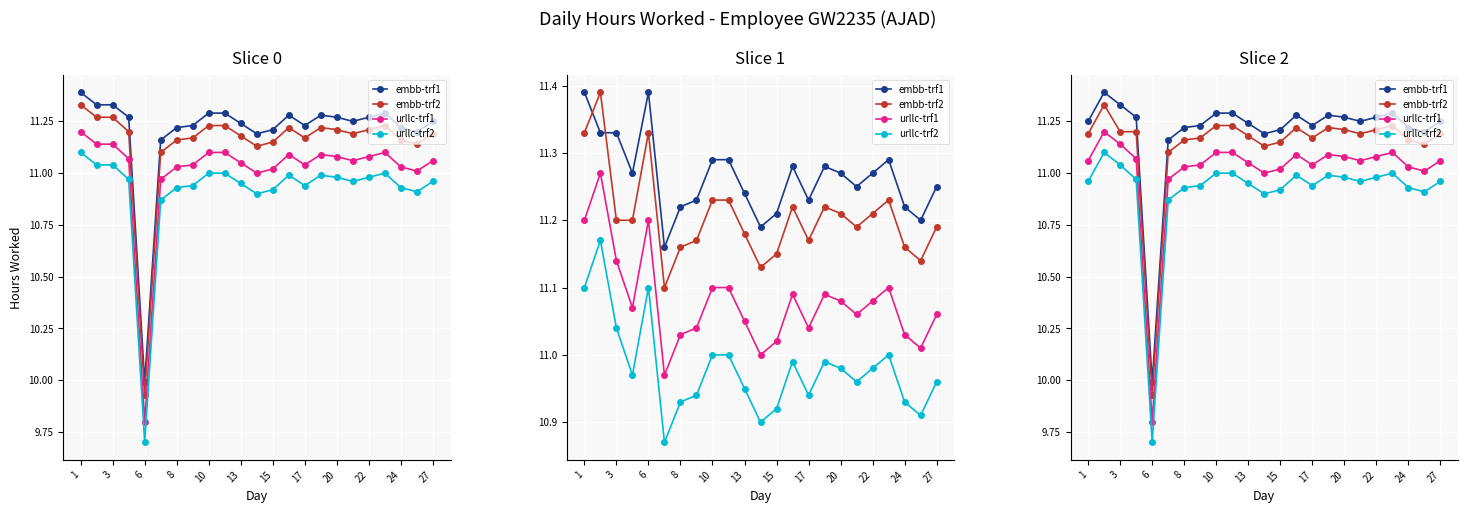

Does the chart display data point markers on the line(s)?

Yes